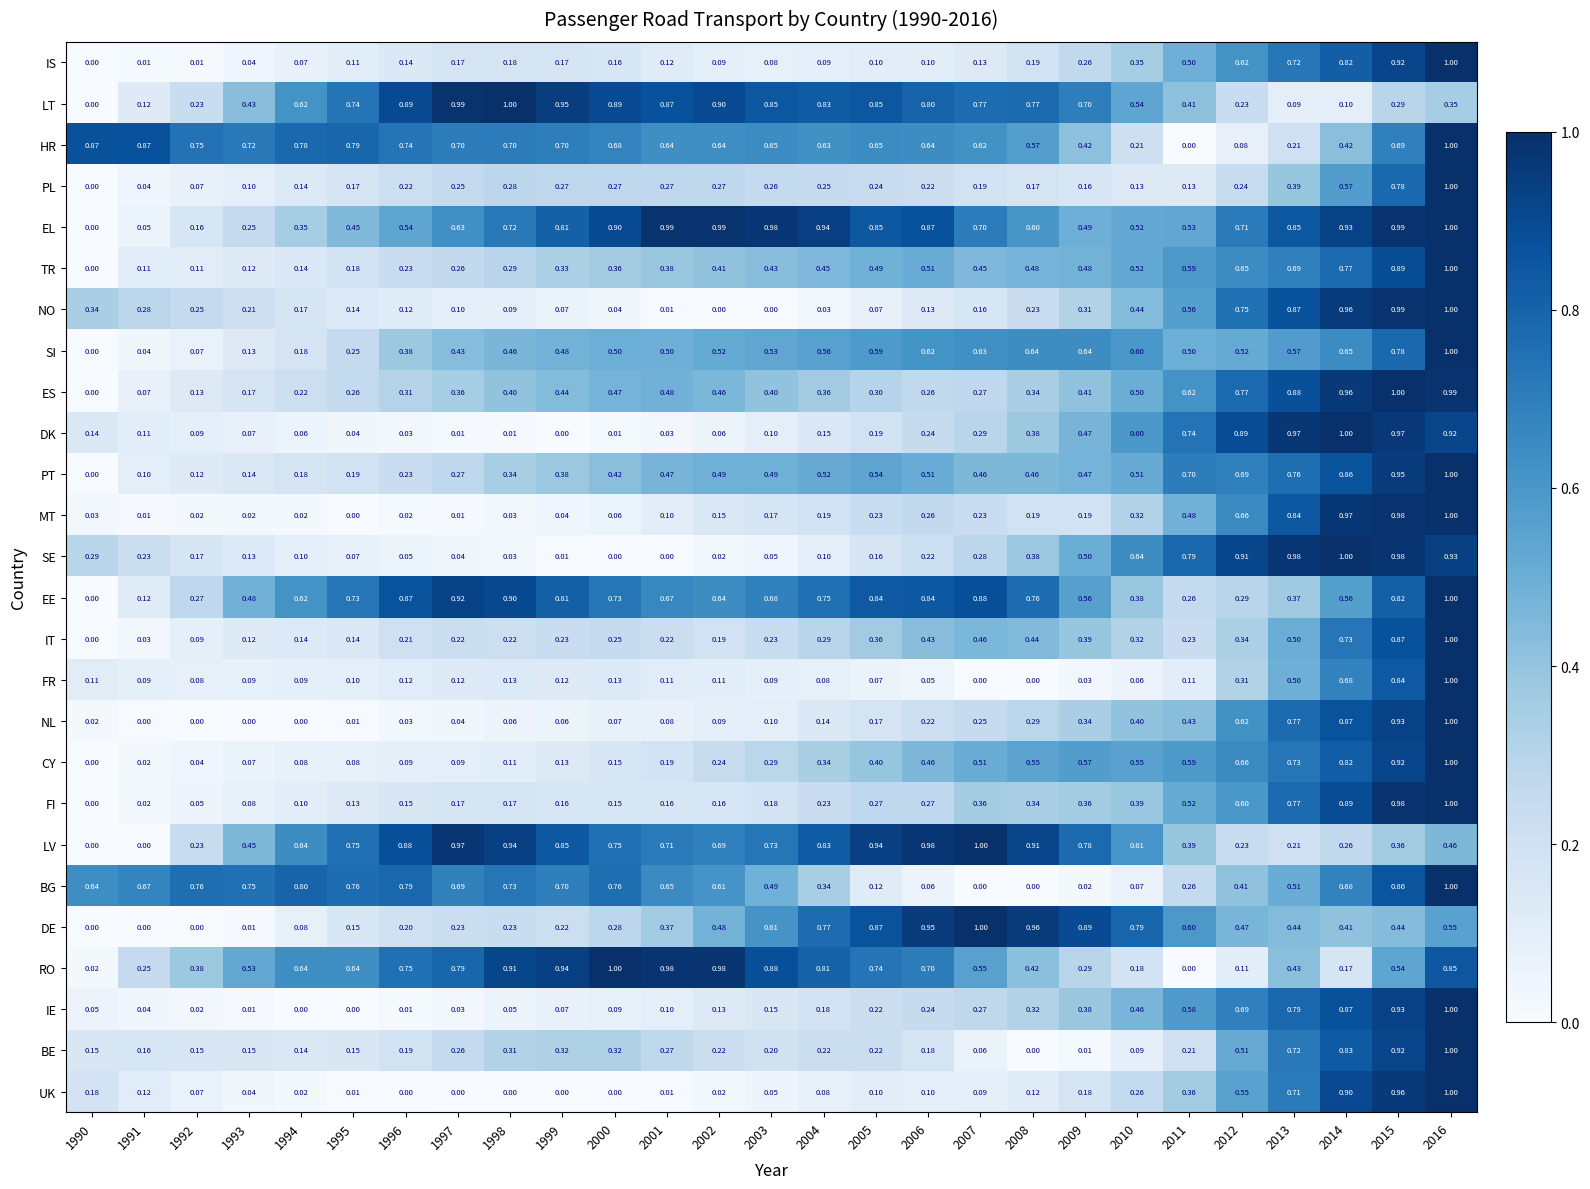

Which series changed the most between 1994 and 2004?

DE